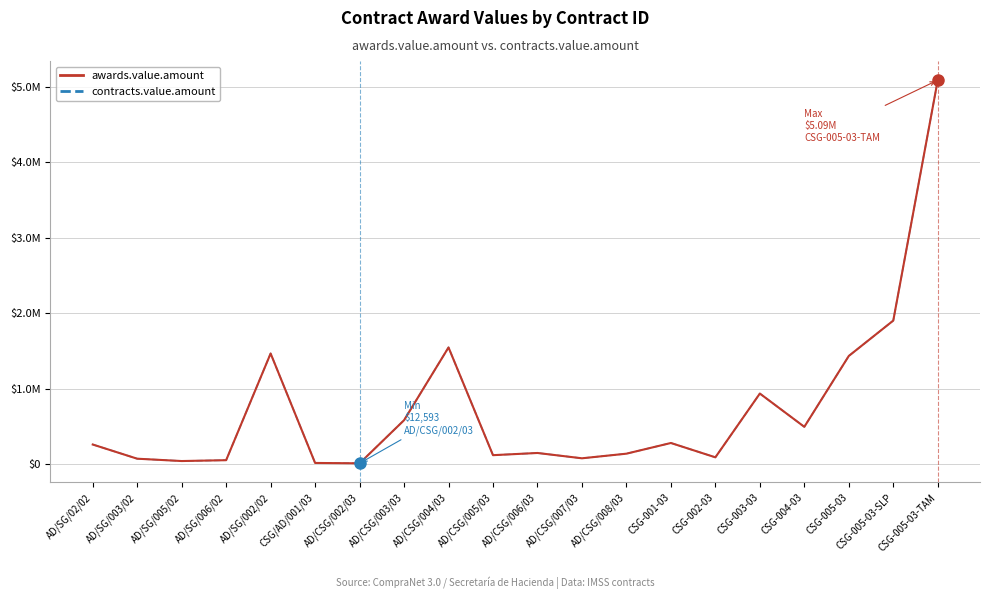

What is the difference between the contracts.value.amount values at AD/CSG/008/03 and CSG-001-03?

141517.4